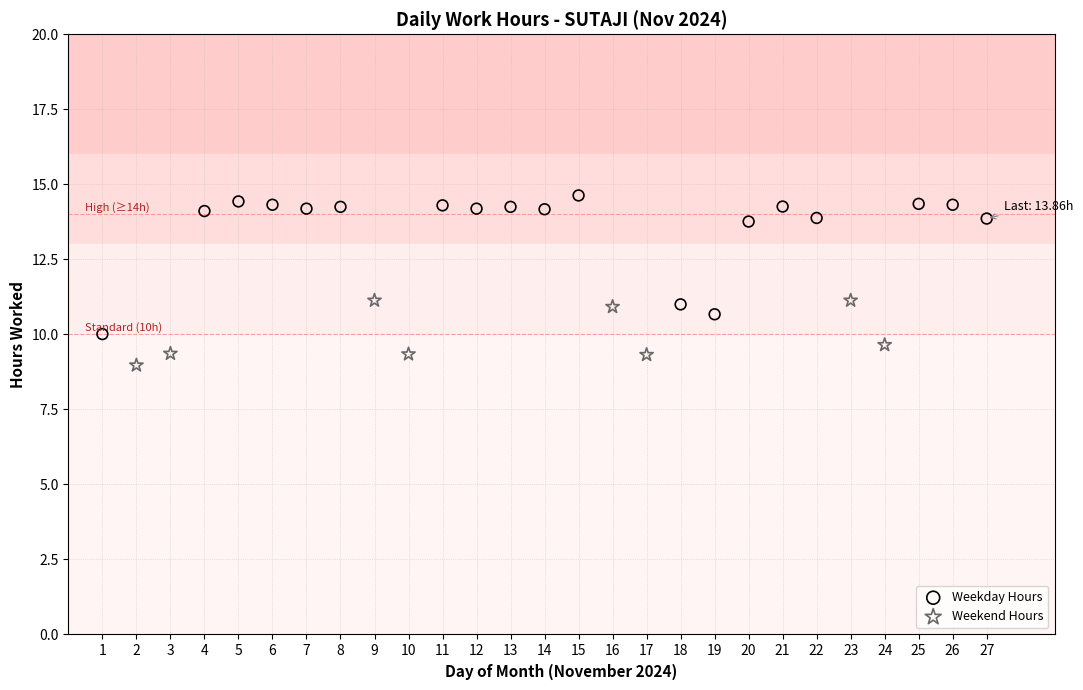

Which series reaches the minimum Y coordinate?

Weekend Hours